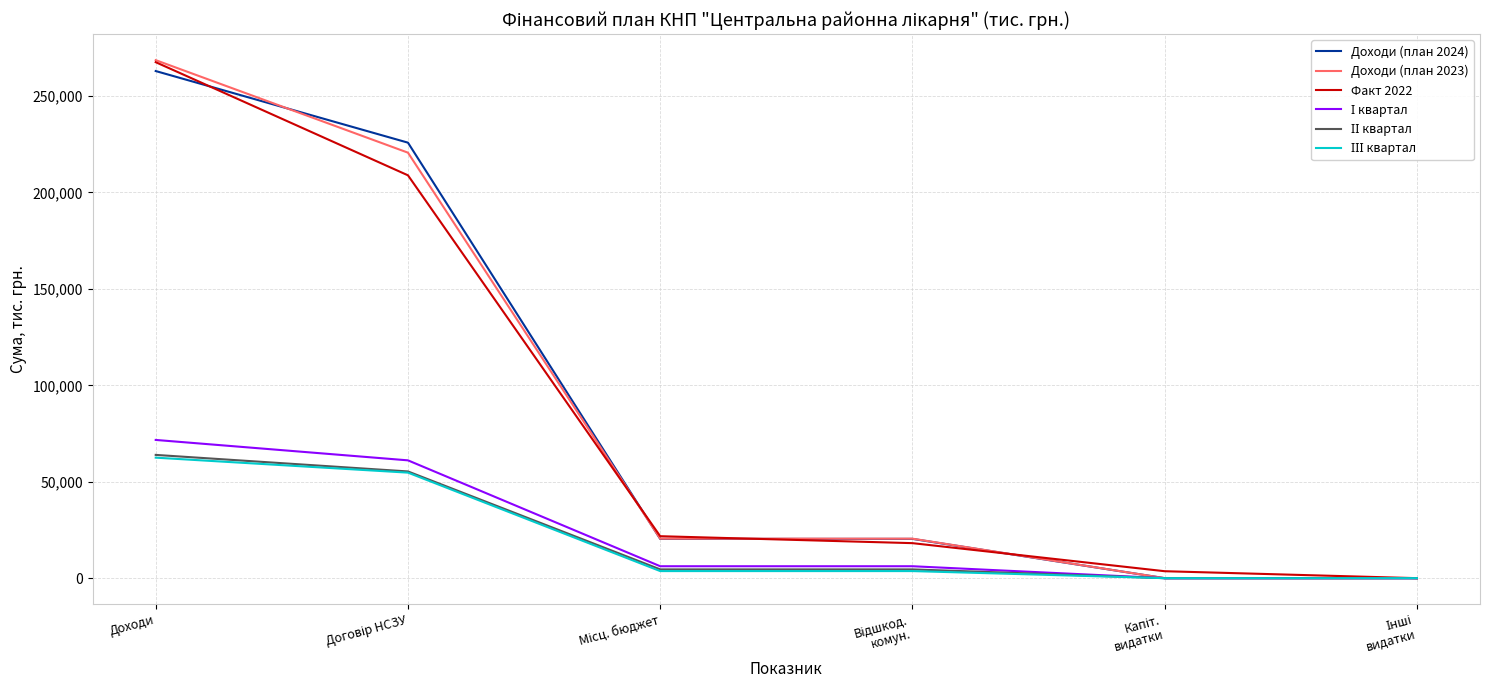

Does the chart have visible grid lines?

Yes